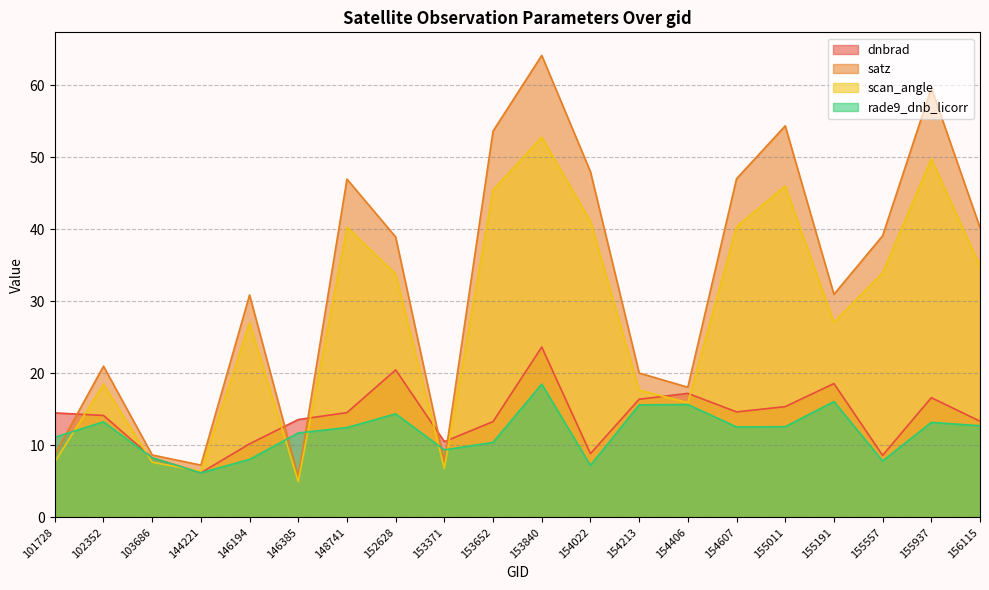

What is the minimum value shown in the chart?

5.0